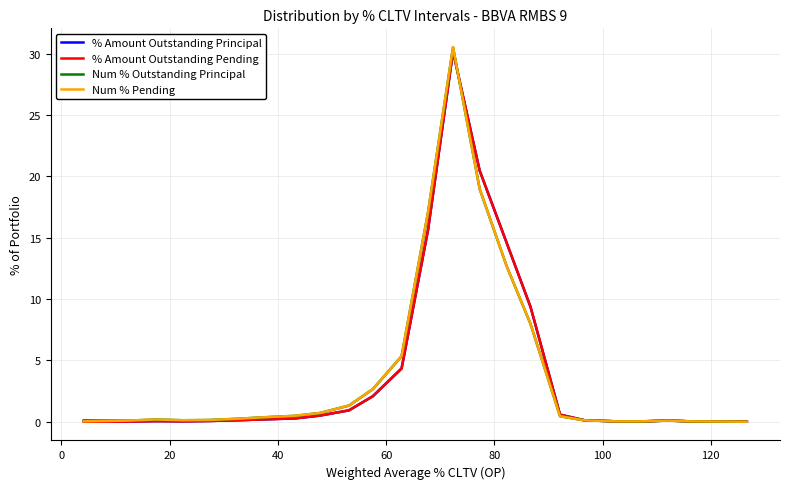

Does the chart display data point markers on the line(s)?

No